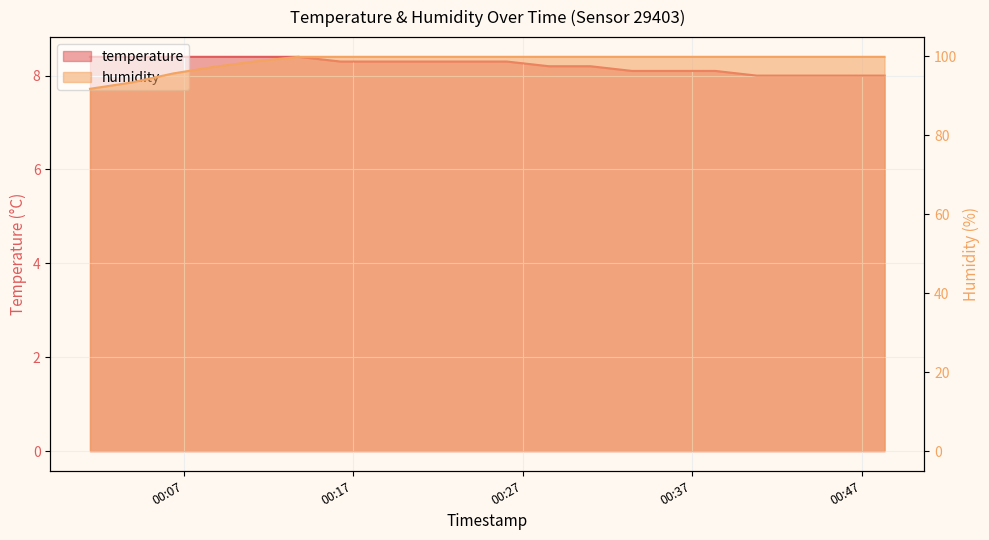

List the labels in order of humidity value, largest first.

2023-05-10T00:13:46, 2023-05-10T00:16:14, 2023-05-10T00:18:41, 2023-05-10T00:21:08, 2023-05-10T00:23:35, 2023-05-10T00:26:03, 2023-05-10T00:28:32, 2023-05-10T00:30:59, 2023-05-10T00:33:26, 2023-05-10T00:35:53, 2023-05-10T00:38:21, 2023-05-10T00:40:48, 2023-05-10T00:43:23, 2023-05-10T00:45:52, 2023-05-10T00:48:20, 2023-05-10T00:11:19, 2023-05-10T00:08:50, 2023-05-10T00:06:23, 2023-05-10T00:03:55, 2023-05-10T00:01:28